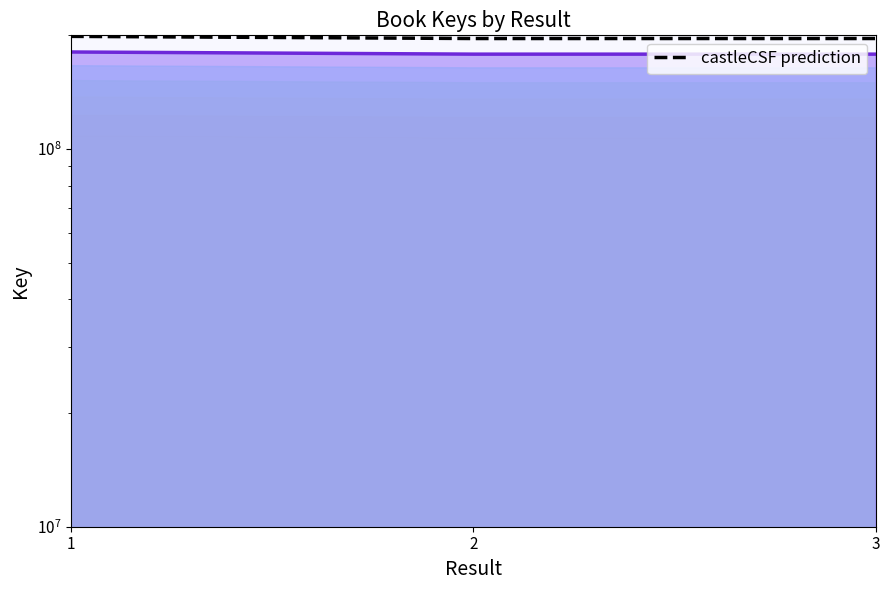

What value does the castleCSF prediction series have at 1?

198752827.9